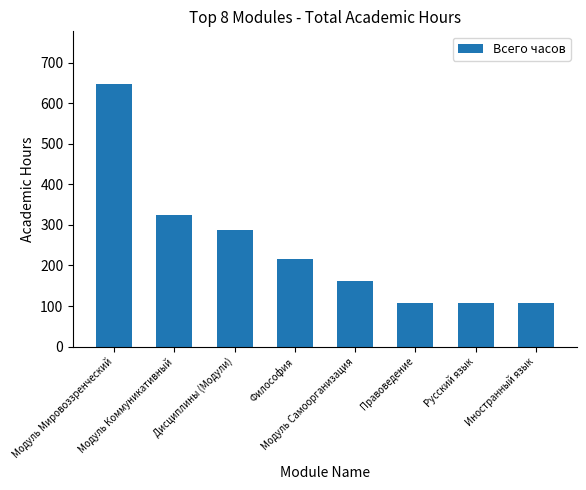

What is the value of the 2nd bar from the left?

324